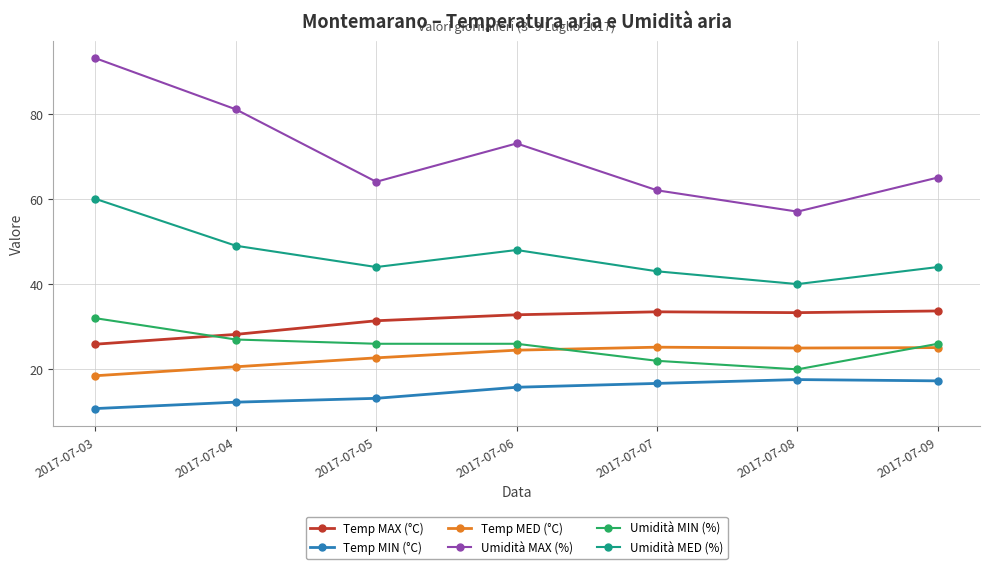

How many values in the Temp MED (°C) series exceed 24?

4